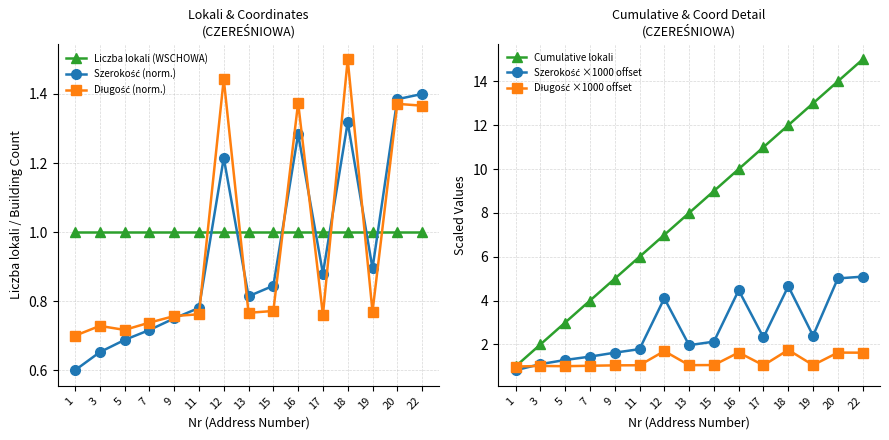

What is the value of the Długość (norm.) point at the 5th from the left?

0.8